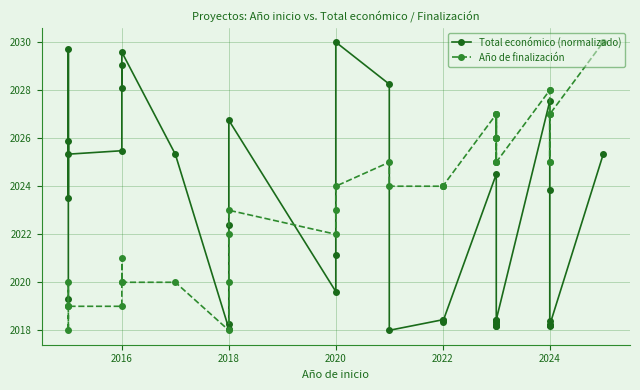

Is the value of Total económico (normalizado) at 26 greater than the value of Año de finalización at 38?

No